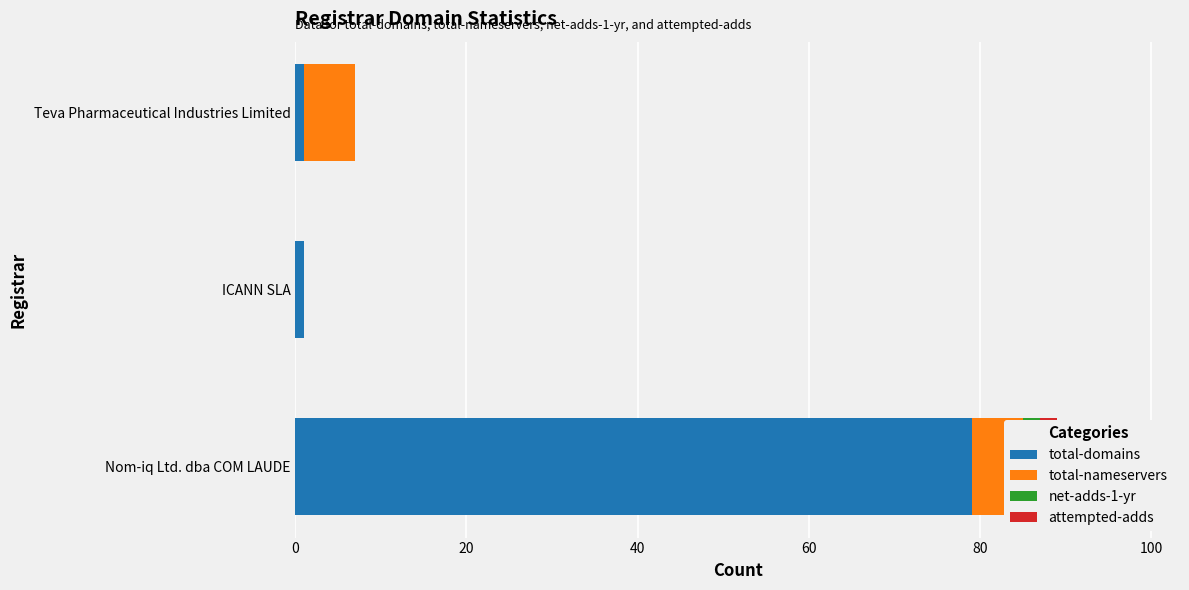

What is the maximum value for total-nameservers?

6